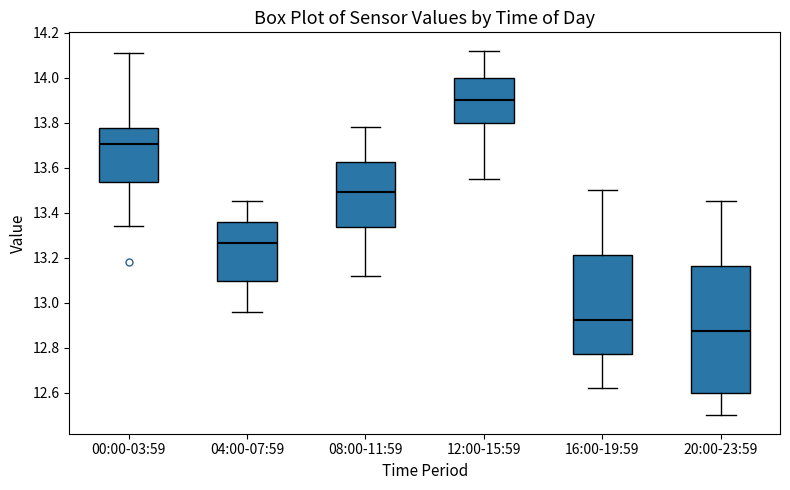

Reading left to right, read every box against the y-axis: the position of its median line, the range the box covers, and the ends of its whiskers. The values are not printed on the chart, so give them approximately, as read against the axis.

00:00-03:59: median 13.70, box 13.54 to 13.78, whiskers 13.34 to 14.12
04:00-07:59: median 13.26, box 13.10 to 13.36, whiskers 12.96 to 13.46
08:00-11:59: median 13.50, box 13.34 to 13.62, whiskers 13.12 to 13.78
12:00-15:59: median 13.90, box 13.80 to 14.00, whiskers 13.56 to 14.12
16:00-19:59: median 12.92, box 12.78 to 13.22, whiskers 12.62 to 13.50
20:00-23:59: median 12.88, box 12.60 to 13.16, whiskers 12.50 to 13.46